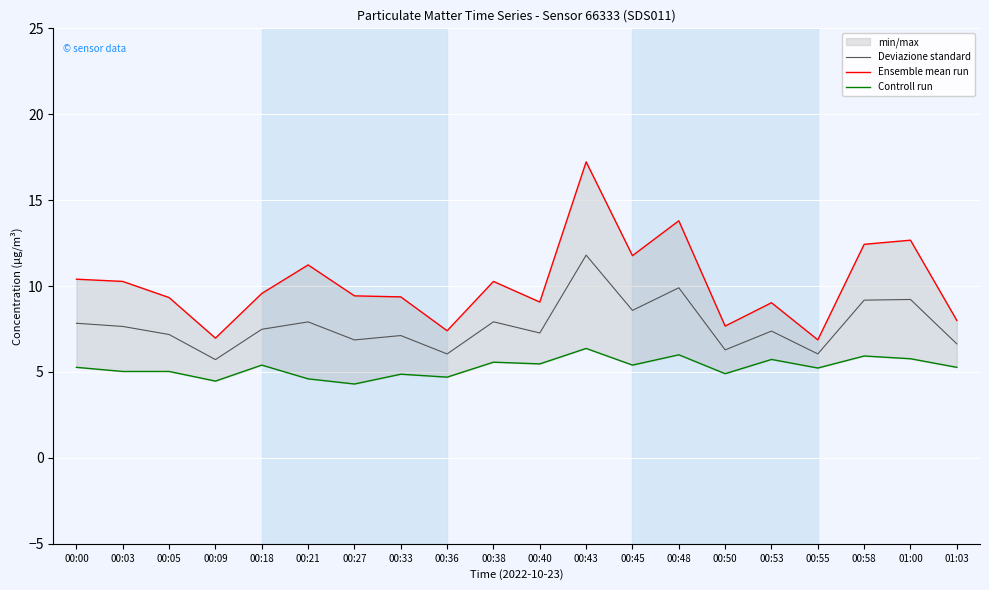

Is it true that Deviazione standard equals 4.5 at 00:40?

False